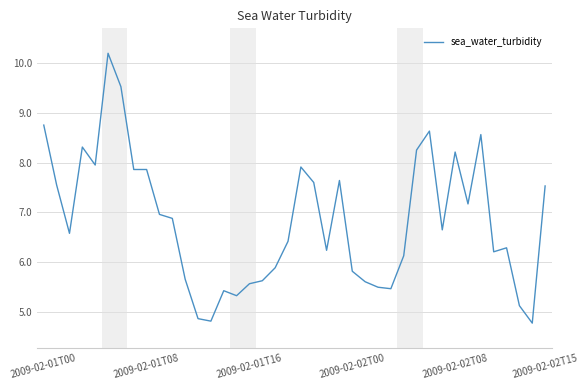

How many lines are shown in the chart?

1